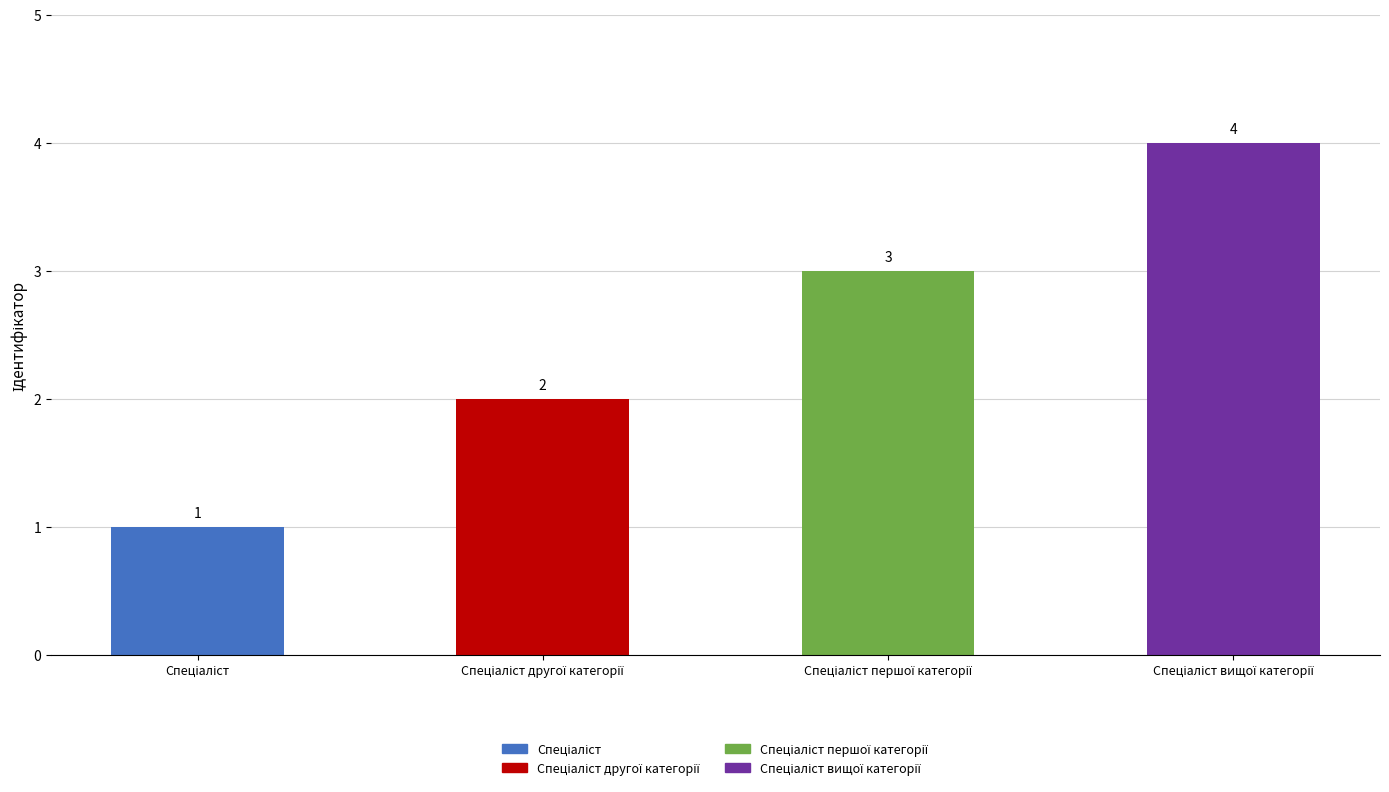

What is the sum of the values at Спеціаліст першої категорії and Спеціаліст вищої категорії?

7